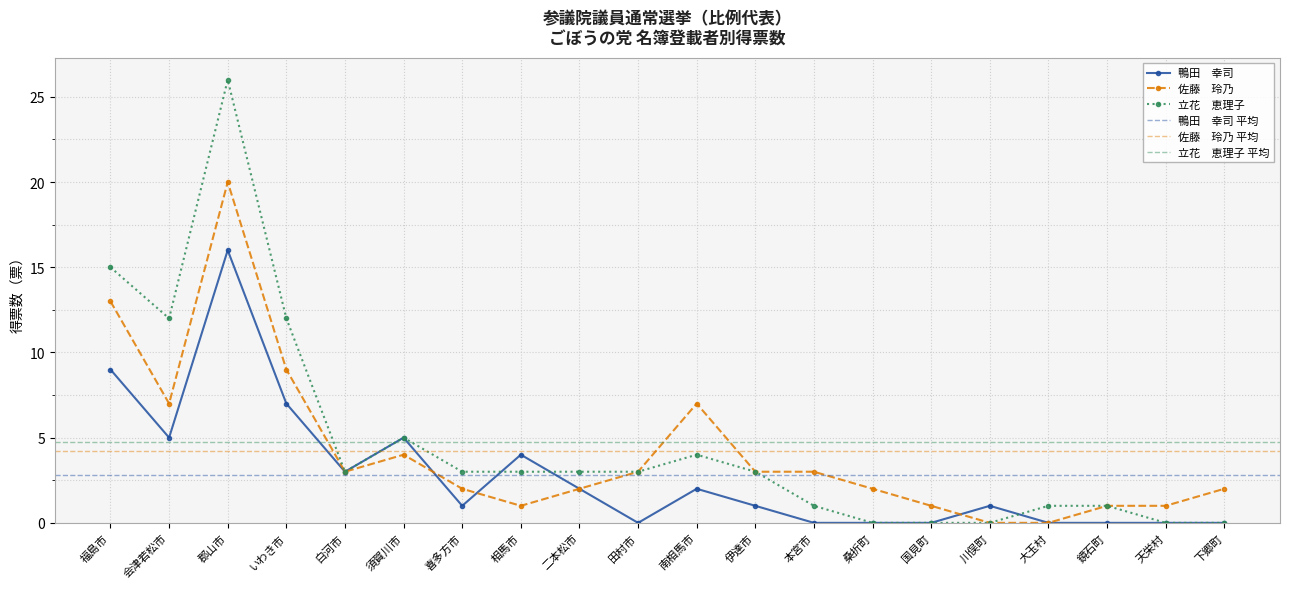

Where does the 佐藤　玲乃 series first go above 3?

福島市